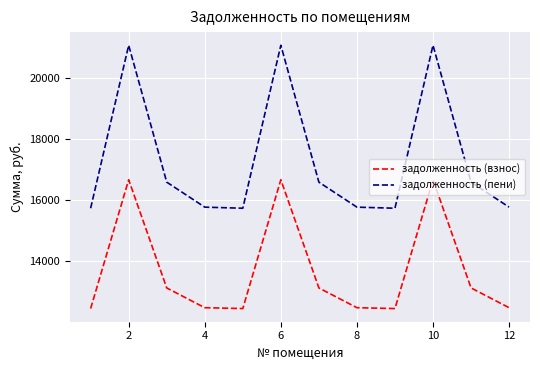

List the series in order of their peak value, highest first.

задолженность (пени), задолженность (взнос)